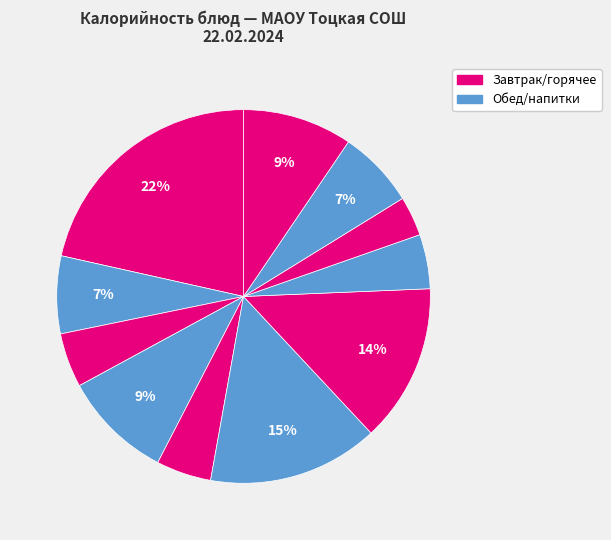

How many slices are in this pie chart?

11